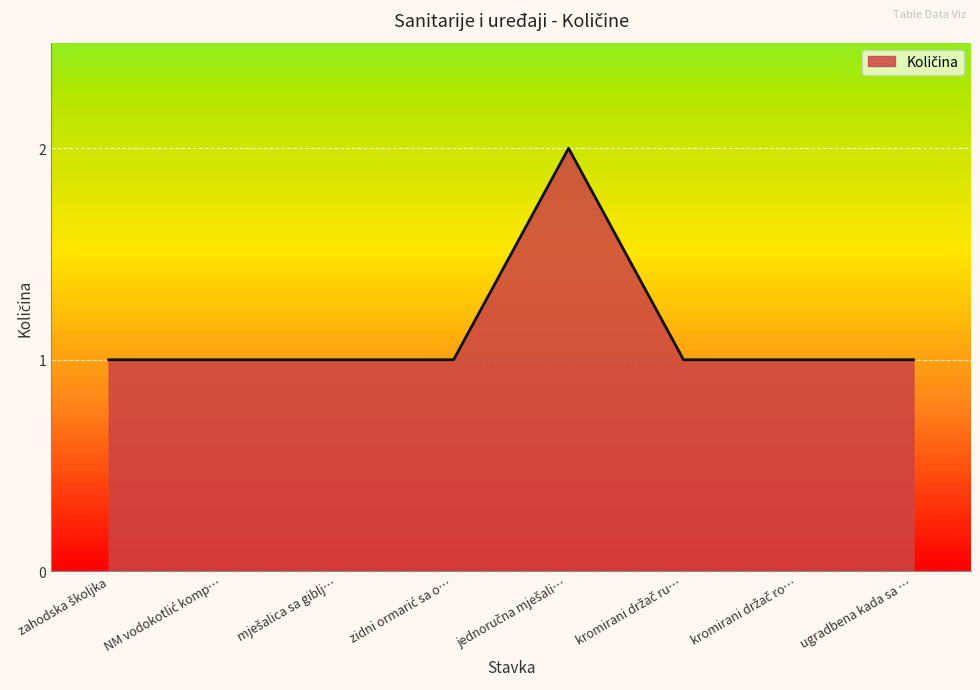

What is the difference between the maximum and second lowest values?

1